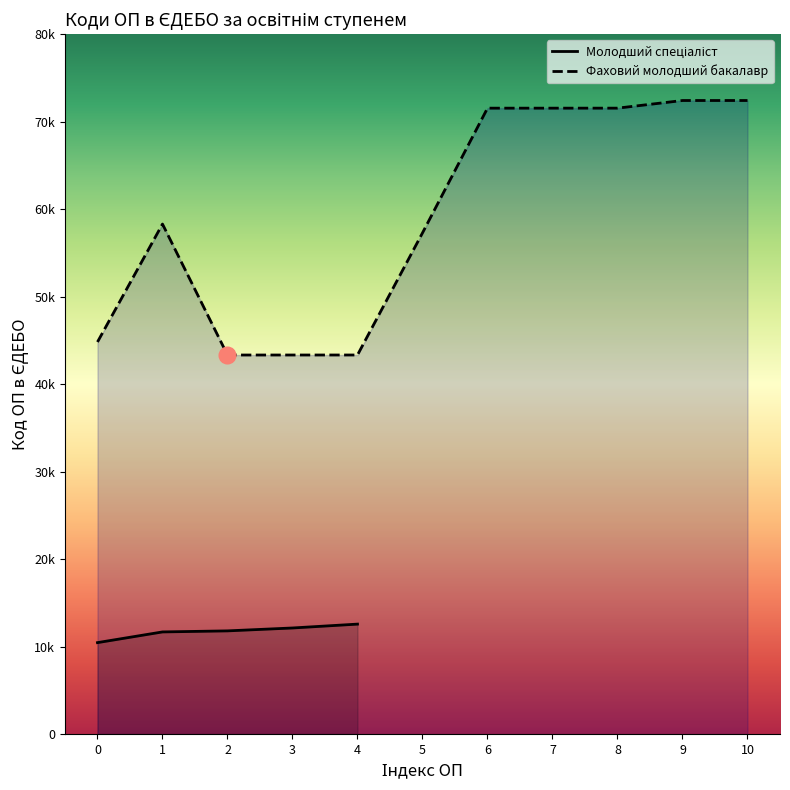

True or false: Фаховий молодший бакалавр has a value of 114839.3 at 8.

False